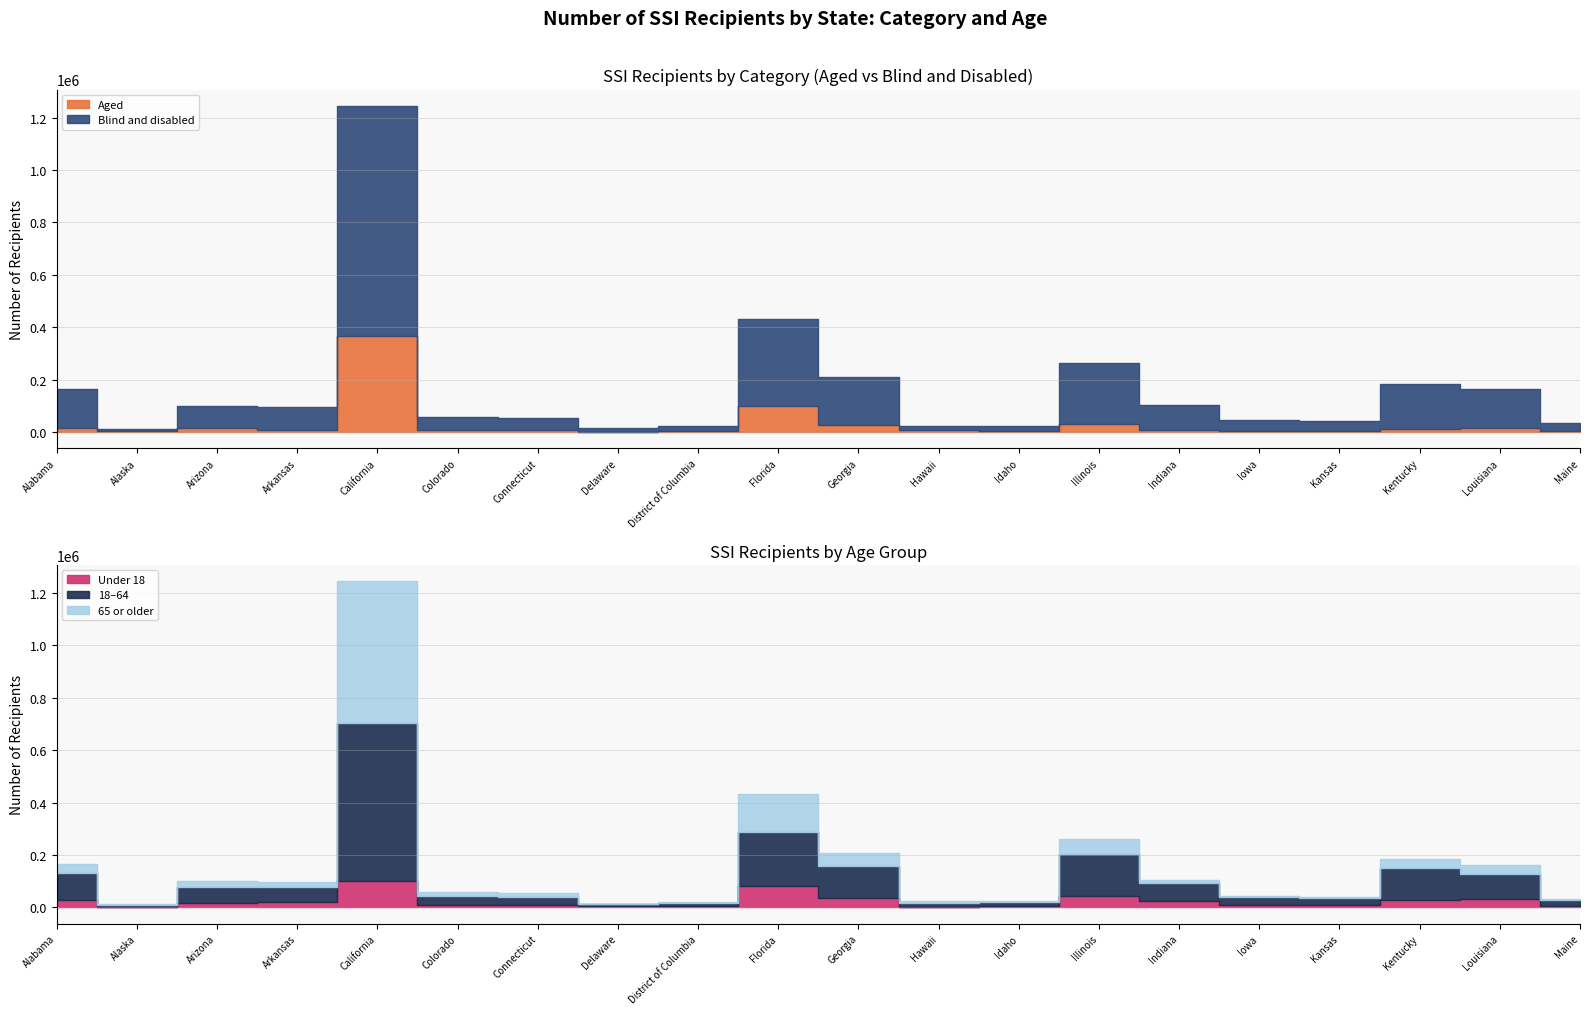

What is the difference between the maximum and second lowest values in the Aged series?

363149